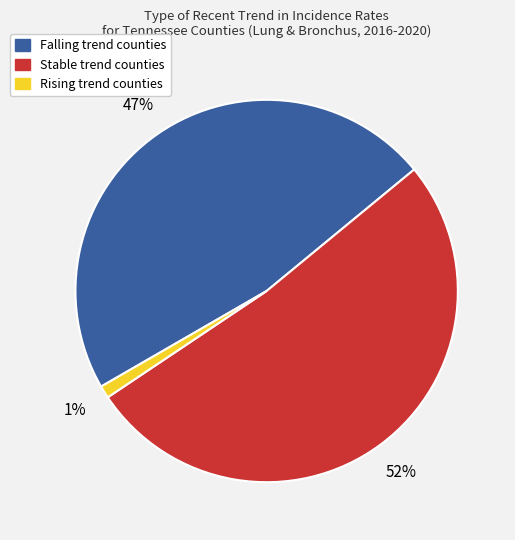

To the nearest percent, what is the average slice percentage?

33%